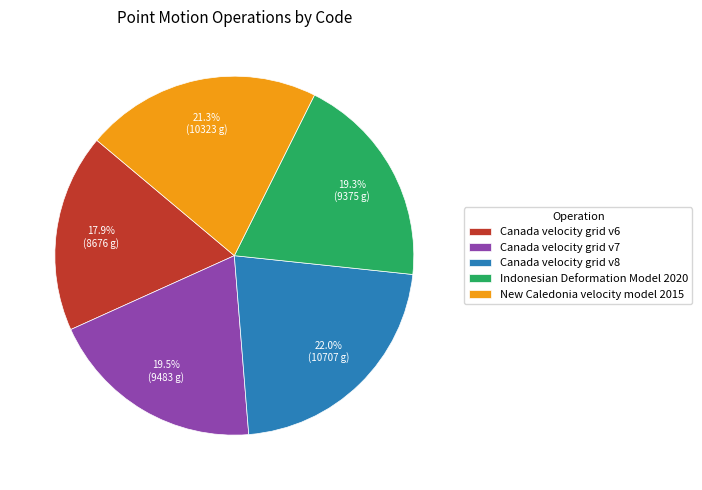

Is Canada velocity grid v7 the majority of the pie?

No